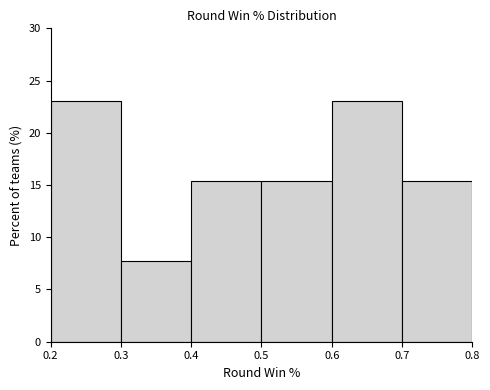

Reading left to right, list every bar in this chart as the range it spans on the x-axis followed by its height. The values are not printed on the chart, so give them approximately, as read against the axis.

0.2 to 0.3: 23.0
0.3 to 0.4: 7.5
0.4 to 0.5: 15.5
0.5 to 0.6: 15.5
0.6 to 0.7: 23.0
0.7 to 0.8: 15.5